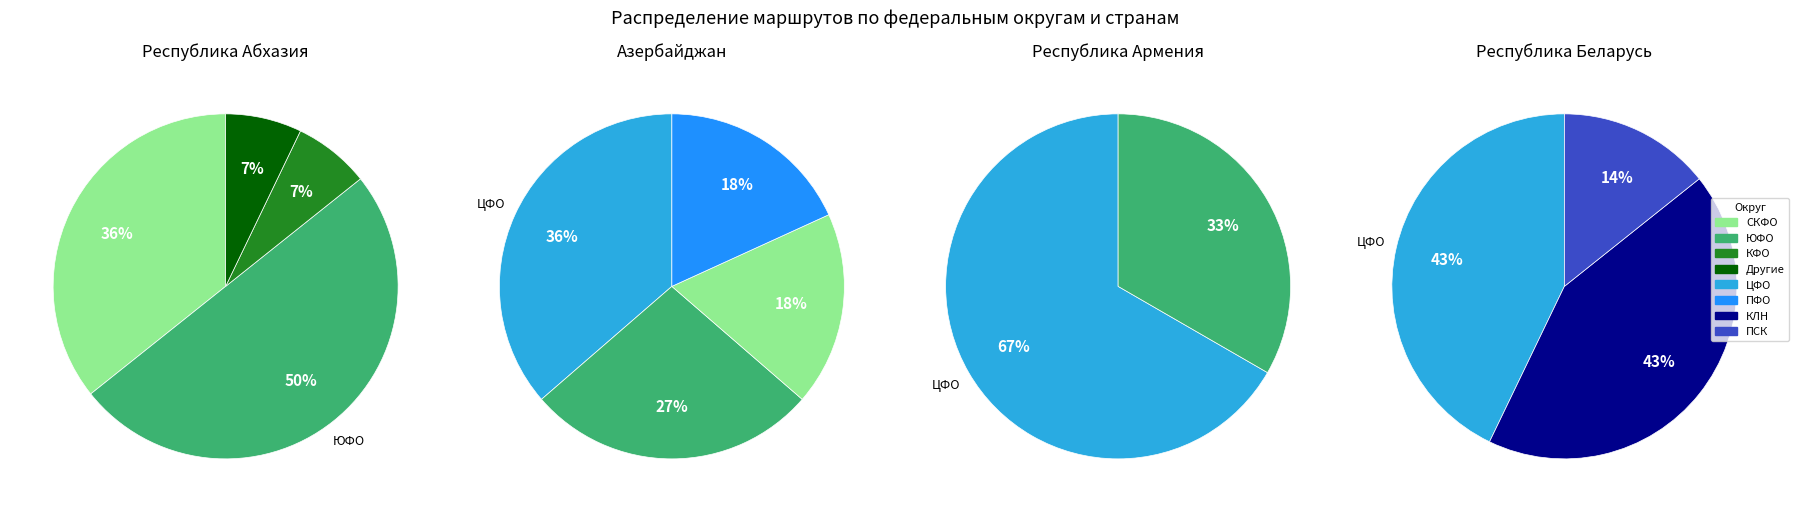

To the nearest percent, what is the combined percentage of Азербайджанская Республика and Республика Беларусь?

51%